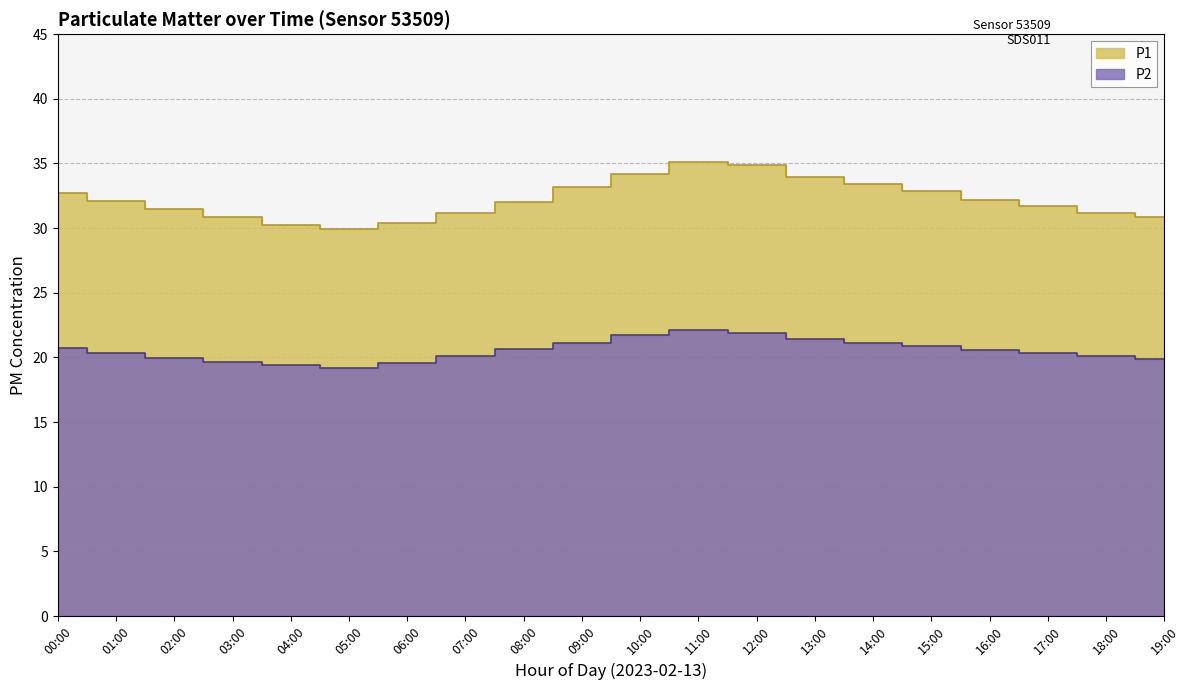

True or false: P2 has a value of 19.6 at 06:00.

True